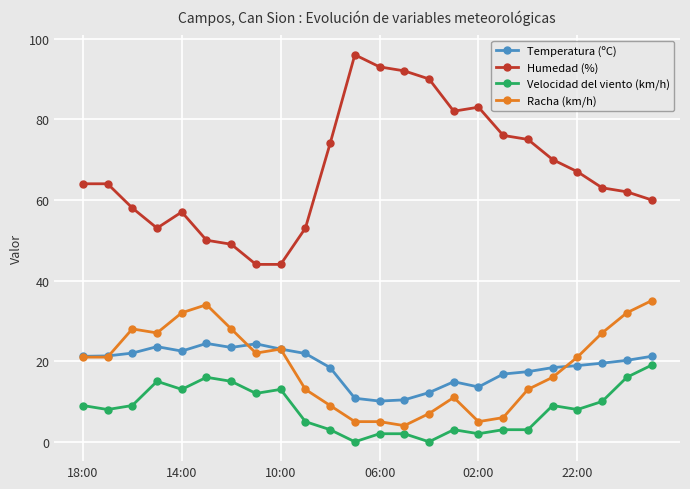

True or false: Racha (km/h) has more than 1 interior local peaks.

True